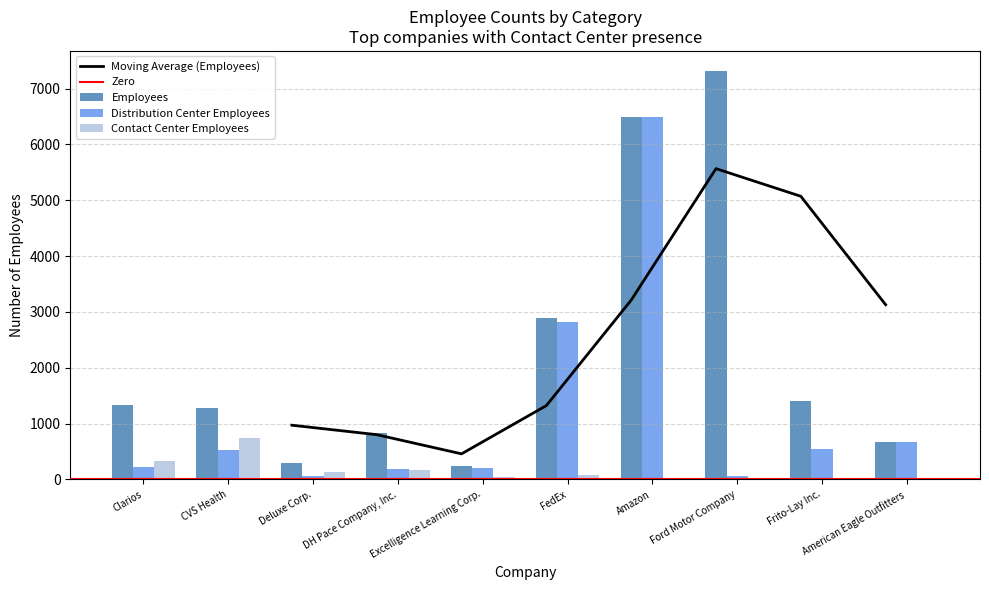

Read the Distribution Center Employees value at Excelligence Learning Corp..

205